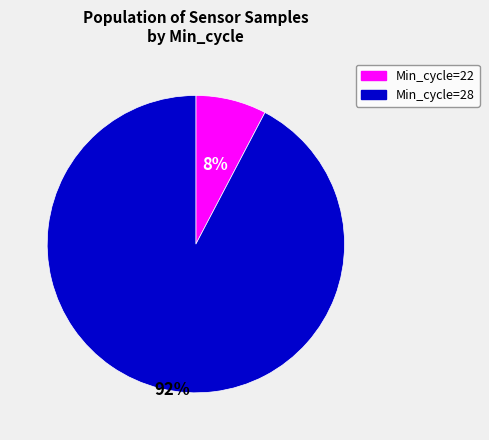

To the nearest percent, what percentage of the pie is Min_cycle=28?

92%